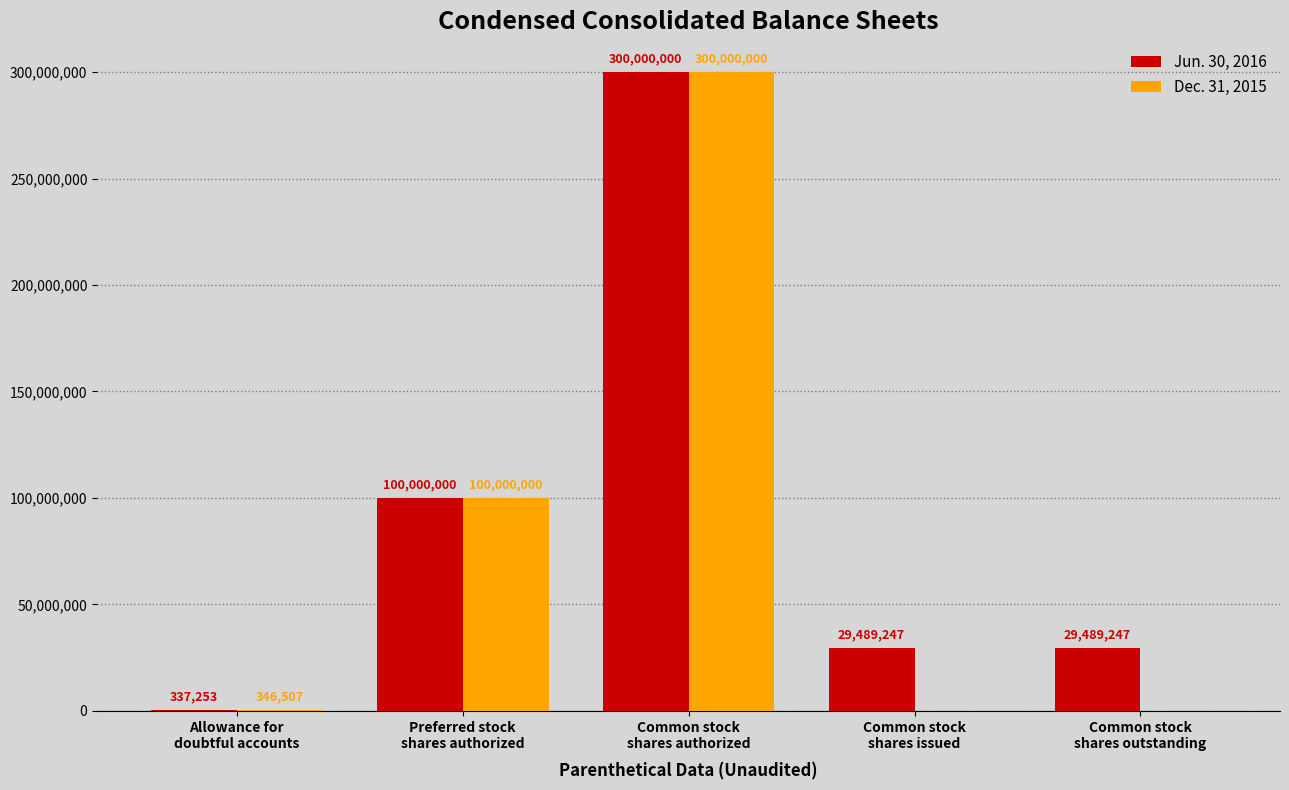

Does the chart contain stacked bars?

No